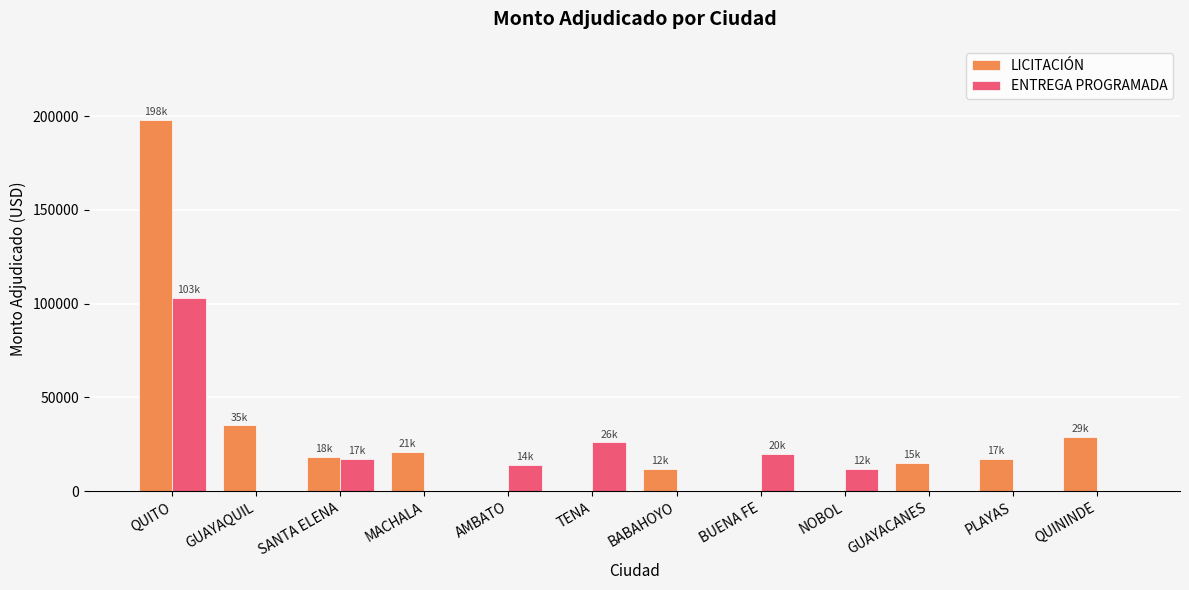

Reading left to right, what are all the values shown in this chart?

LICITACIÓN: QUITO=198000	GUAYAQUIL=35000	SANTA ELENA=18000	MACHALA=21000	AMBATO=0	TENA=0	BABAHOYO=12000	BUENA FE=0	NOBOL=0	GUAYACANES=15000	PLAYAS=17000	QUININDE=29000
ENTREGA PROGRAMADA: QUITO=103000	GUAYAQUIL=0	SANTA ELENA=17000	MACHALA=0	AMBATO=14000	TENA=26000	BABAHOYO=0	BUENA FE=20000	NOBOL=12000	GUAYACANES=0	PLAYAS=0	QUININDE=0